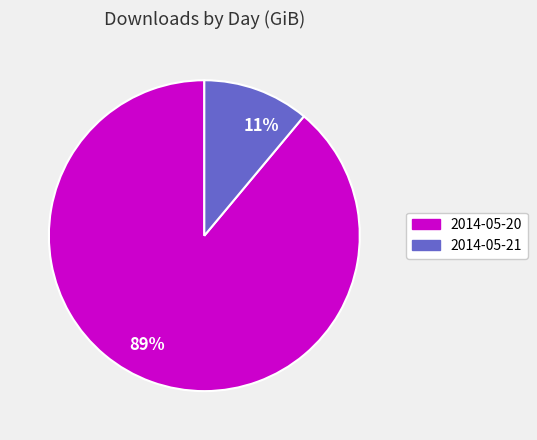

To the nearest percent, what is the difference between the largest and smallest slice percentages?

78%